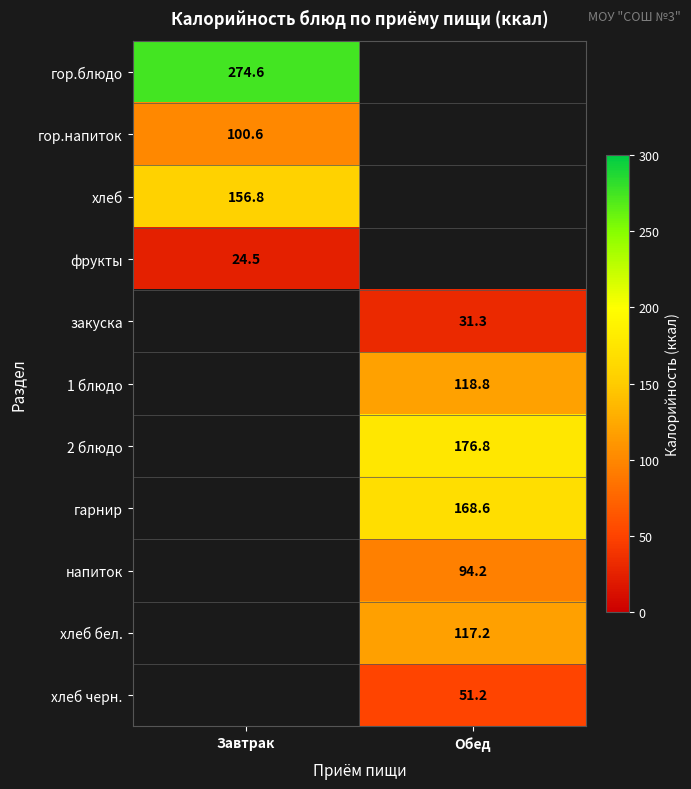

Is it true that гарнир equals 99.7 at Обед?

False